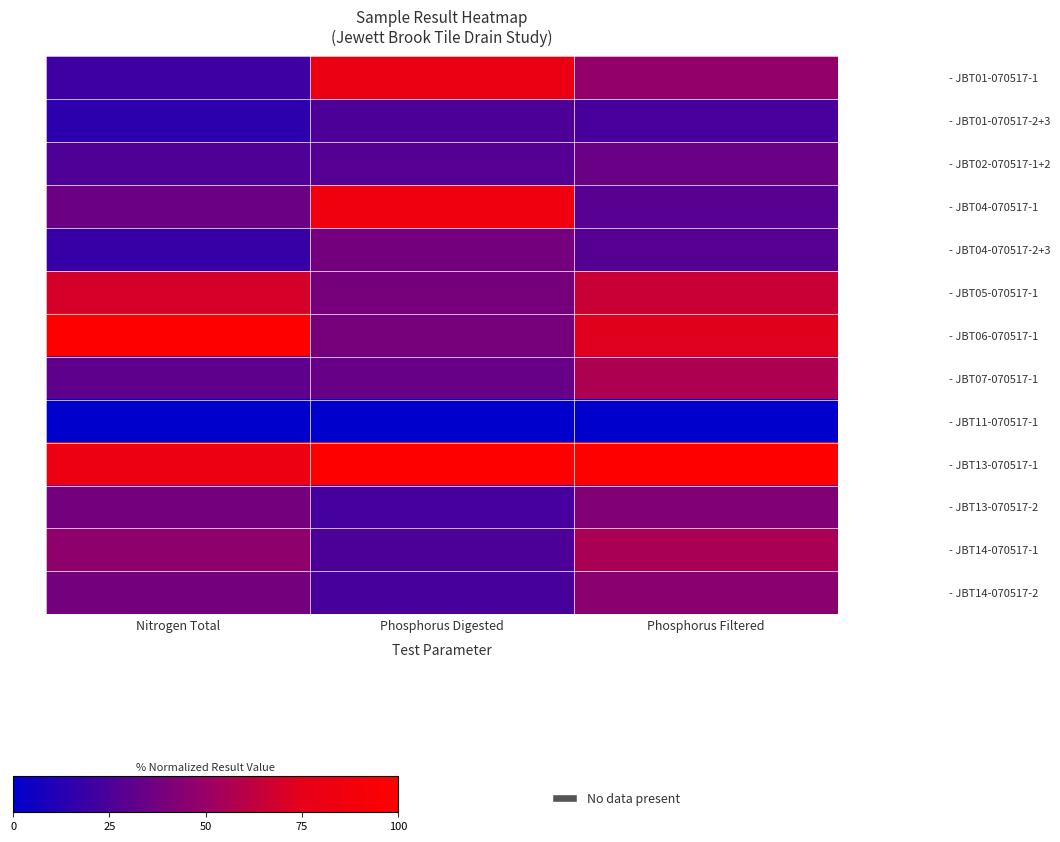

What is the total value across all series at Nitrogen Total?

521.1